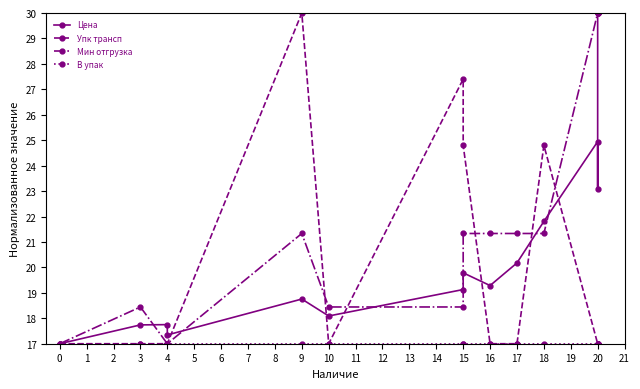

Reading left to right, list all the values displayed in this chart.

Цена: 17.0	17.7	17.8	17.3	18.8	18.1	19.1	19.8	19.3	20.2	21.8	24.9	23.1	30.0
Упк трансп: 17.0	17.0	17.0	17.0	30.0	17.0	27.4	24.8	17.0	17.0	24.8	17.0	17.0	17.0
Мин отгрузка: 17.0	18.4	17.0	17.0	21.3	18.4	18.4	21.3	21.3	21.3	21.3	30.0	30.0	30.0
В упак: 17.0	17.0	17.0	17.0	17.0	17.0	17.0	17.0	17.0	17.0	17.0	17.0	17.0	17.0